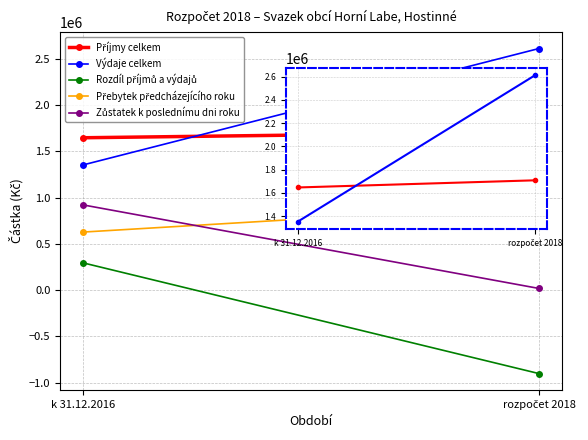

What is the total value across all series at rozpočet 2018?

4353362.0